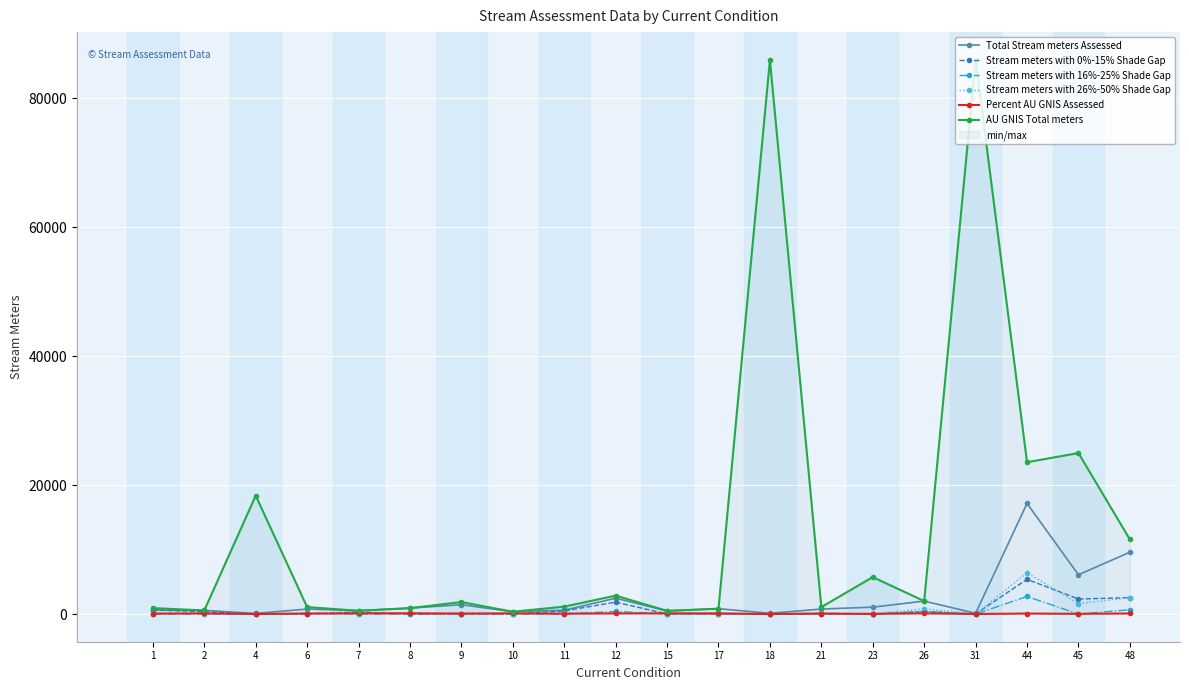

Is the value of Stream meters with 26%-50% Shade Gap at 48 greater than the value of Percent AU GNIS Assessed at 8?

Yes